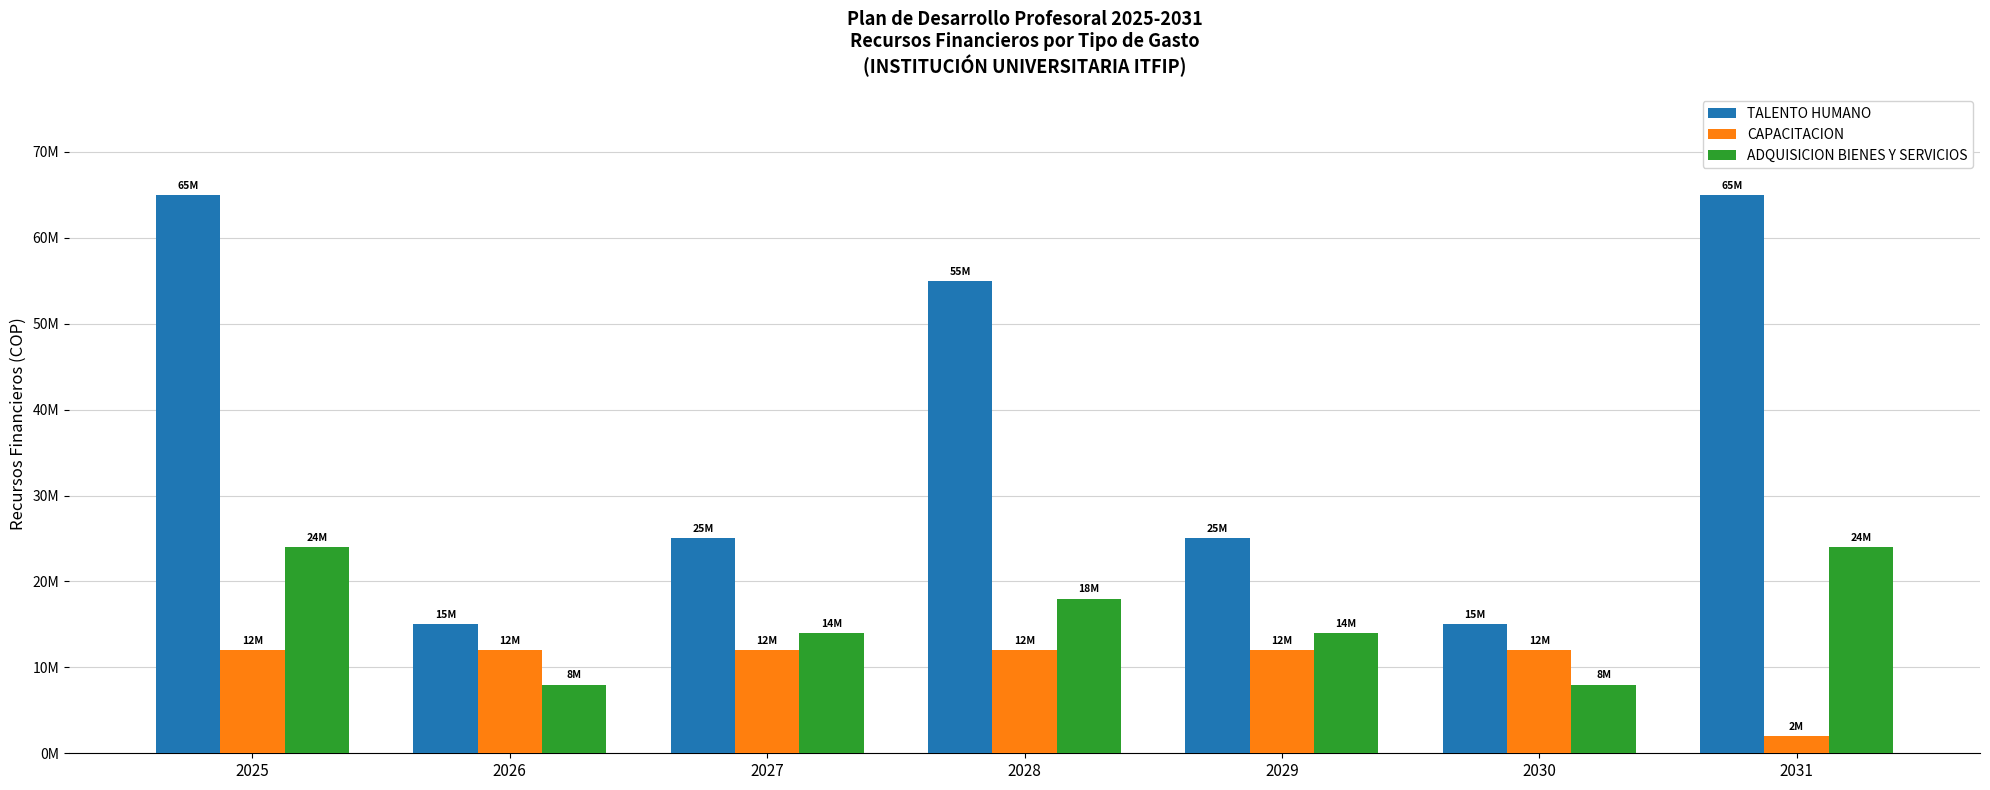

Which label corresponds to the smallest value in the chart?

2031